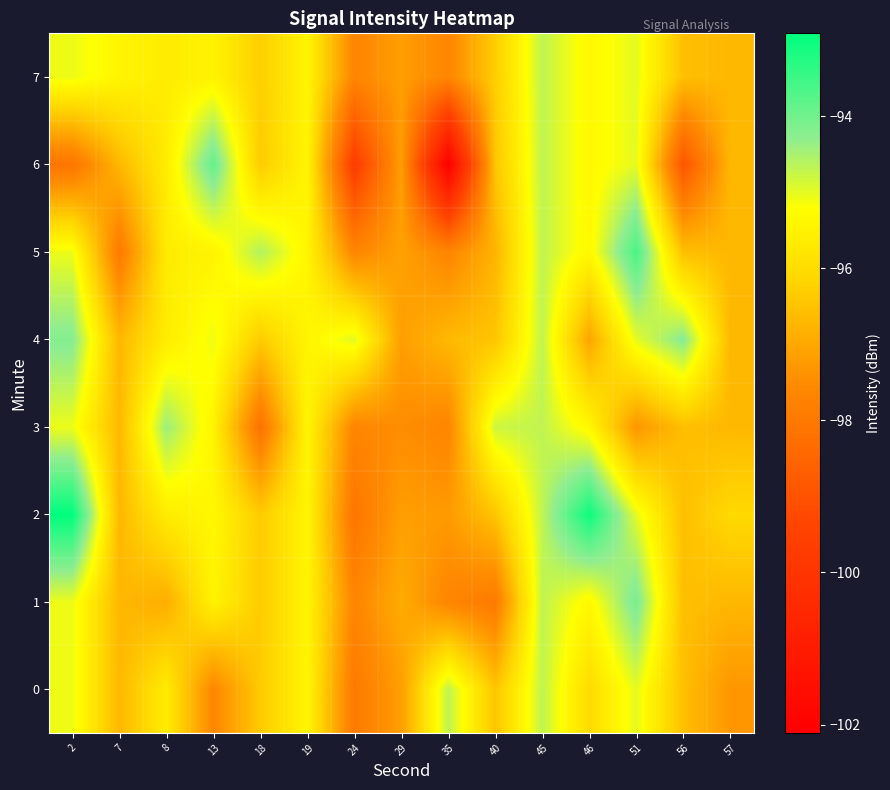

How many categories are shown in the chart?

15